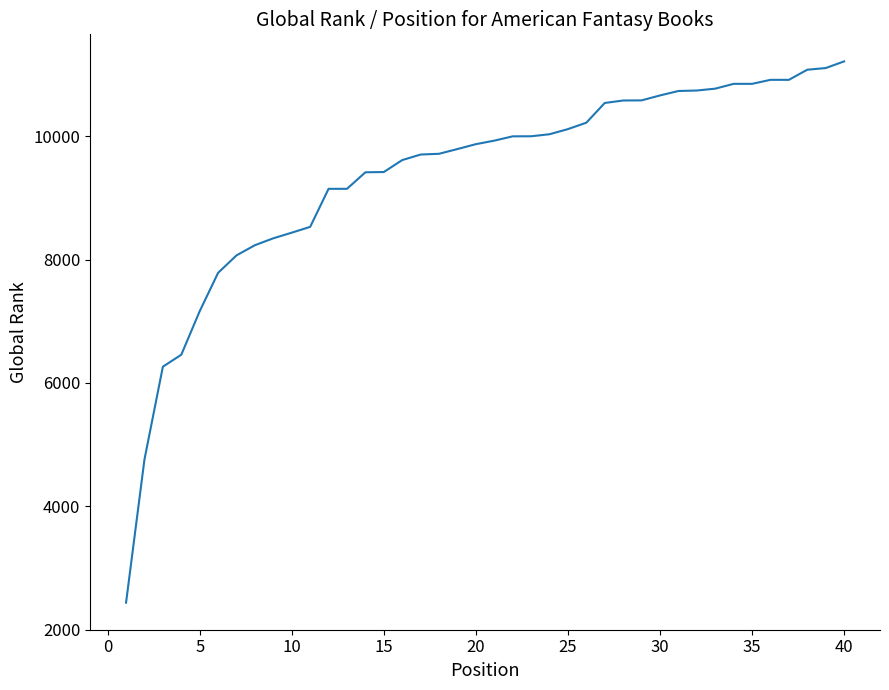

What is the greatest value displayed?

11214